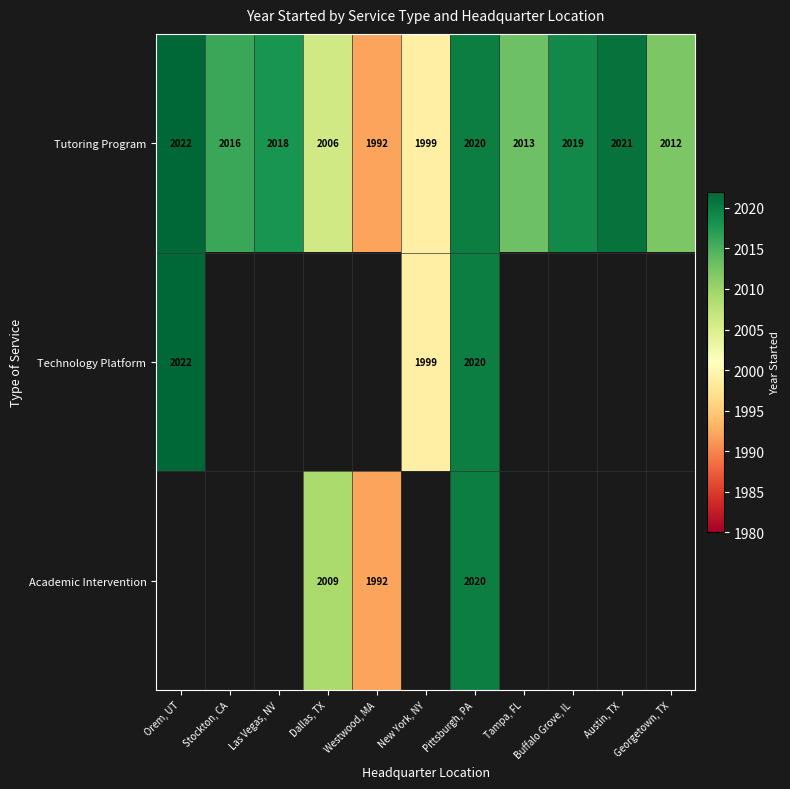

Is it true that Tutoring Program equals 1992 at Westwood, MA?

True